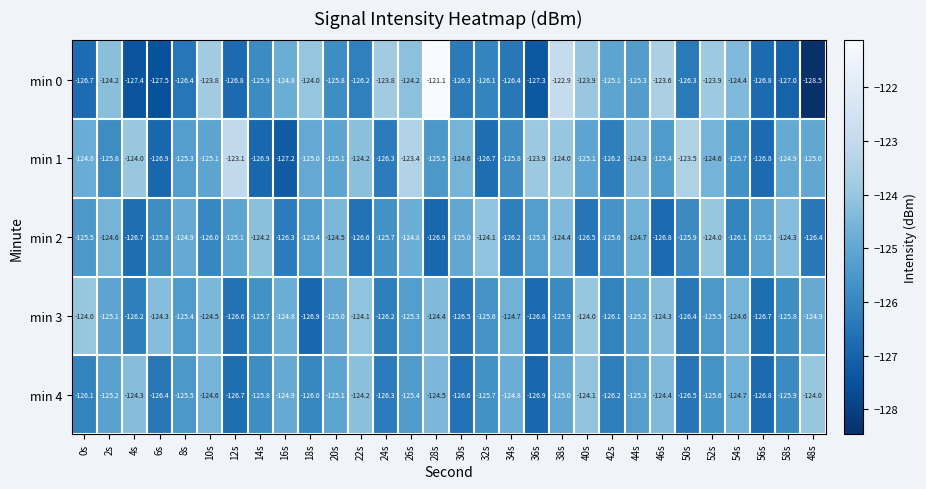

Where does the min 4 series first go above -125?

4s